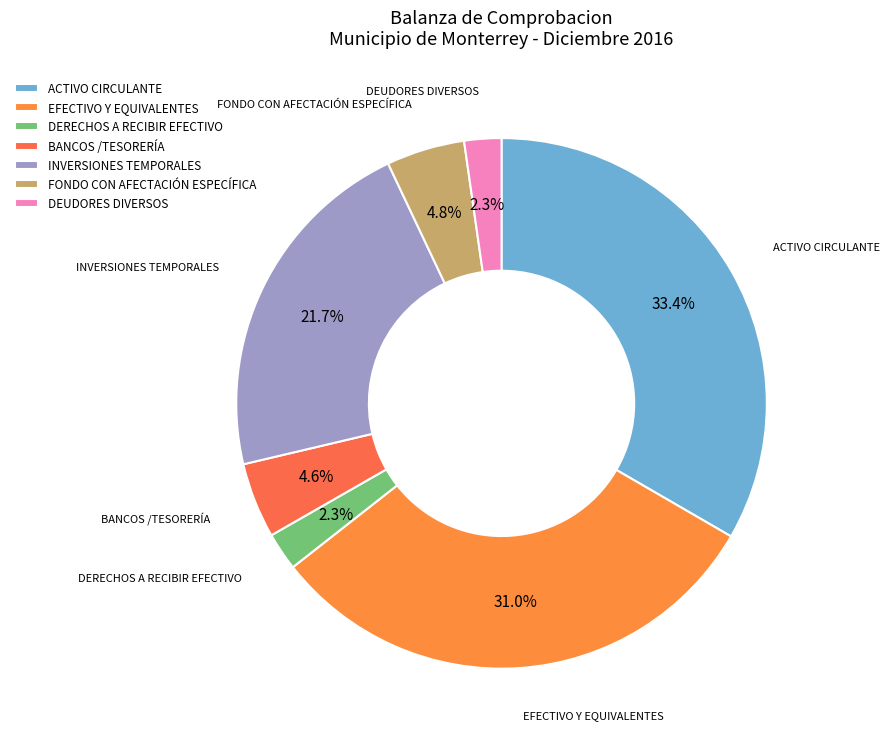

Does INVERSIONES TEMPORALES account for over 50% of the chart?

No